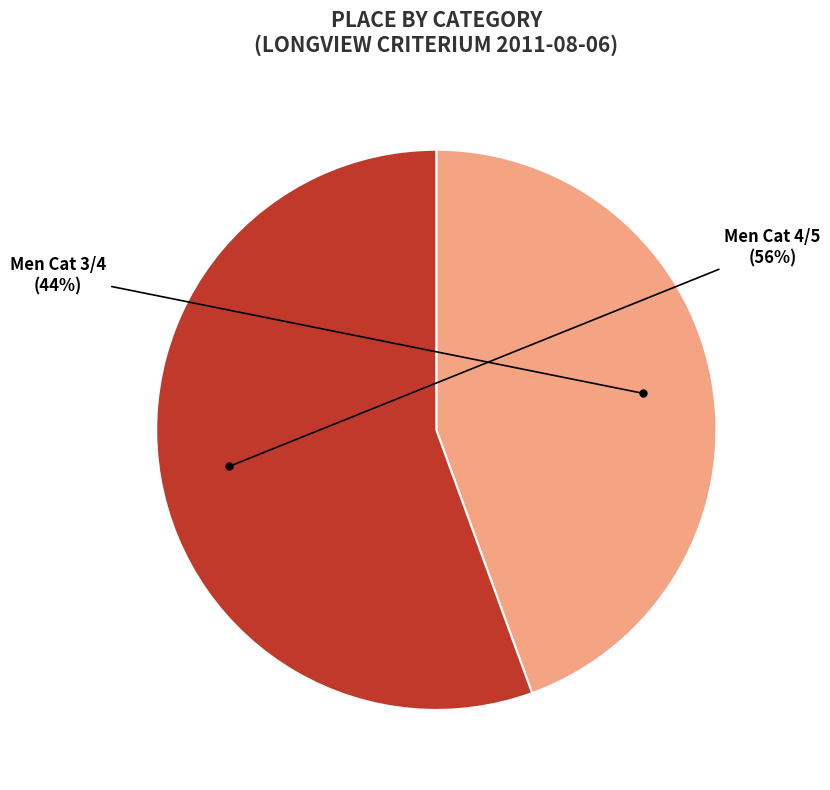

Is there a majority slice in this chart?

Yes